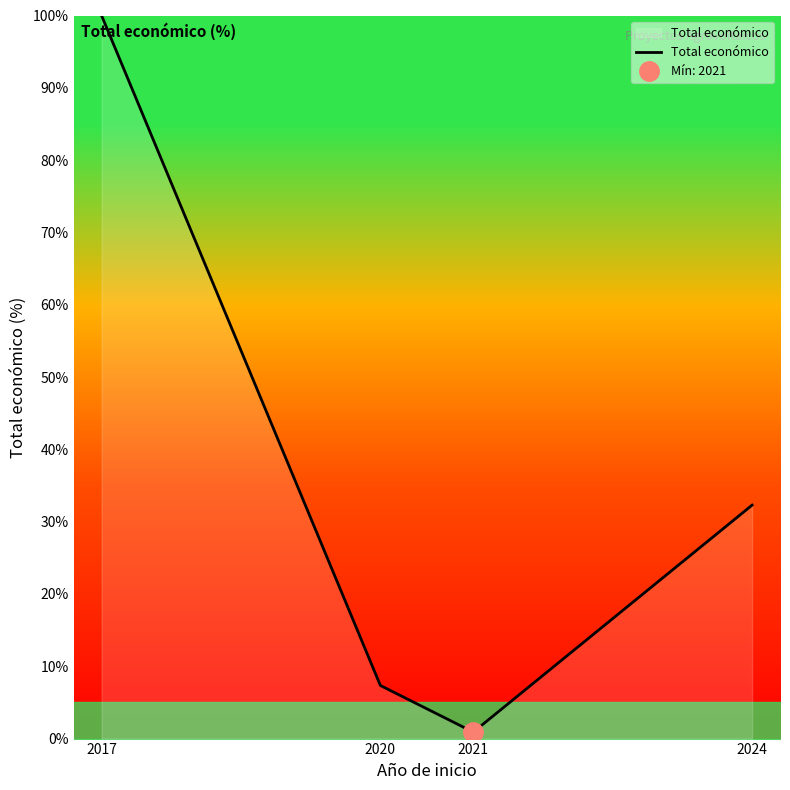

What is the difference between the values at 2017 and 2021?

99.1